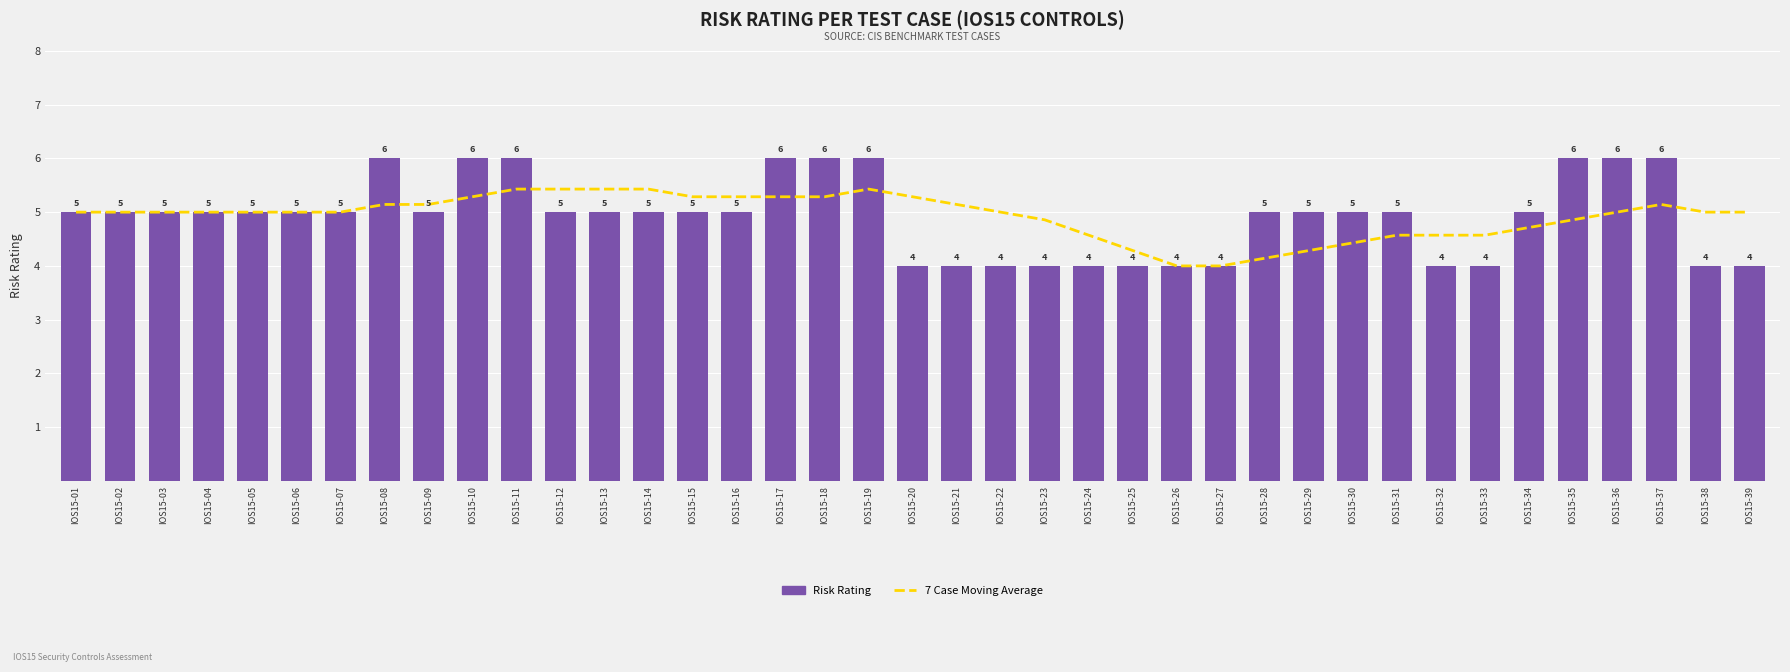

What is the value of the 7 Case Moving Average bar at the 15th from the left?

5.3